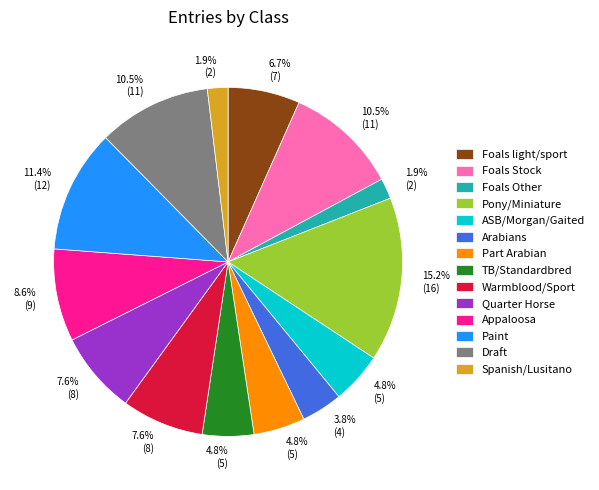

What portion of the pie excludes Foals Other?

98.1%